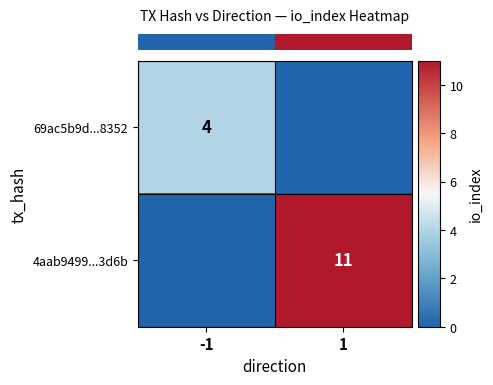

What is the greatest value displayed?

11